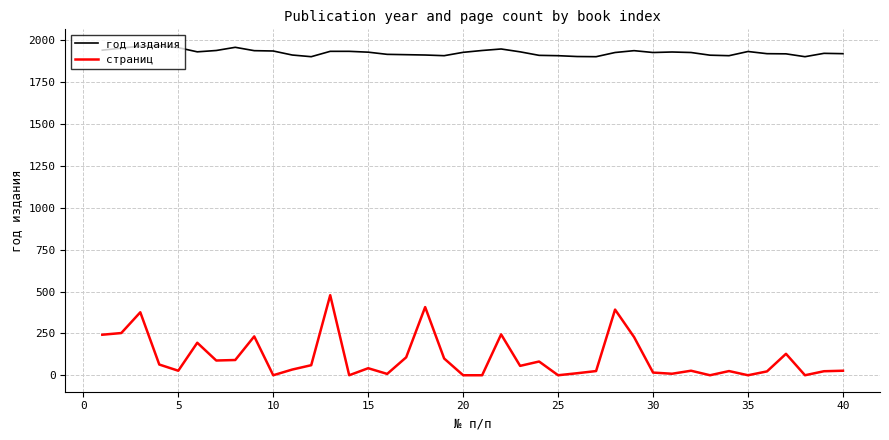

What is the difference between the maximum and minimum values in the страниц series?

478